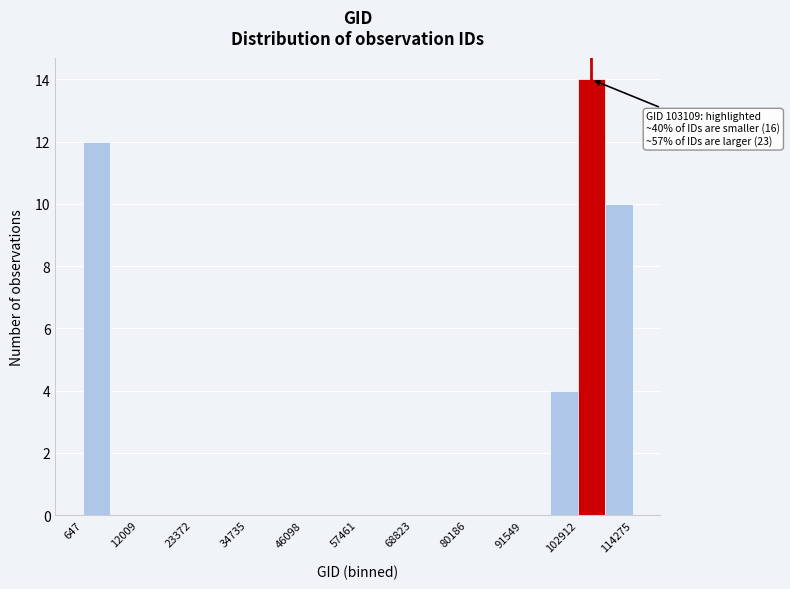

Read against the x-axis, roughly where is the centre of the tallest bar?

106000